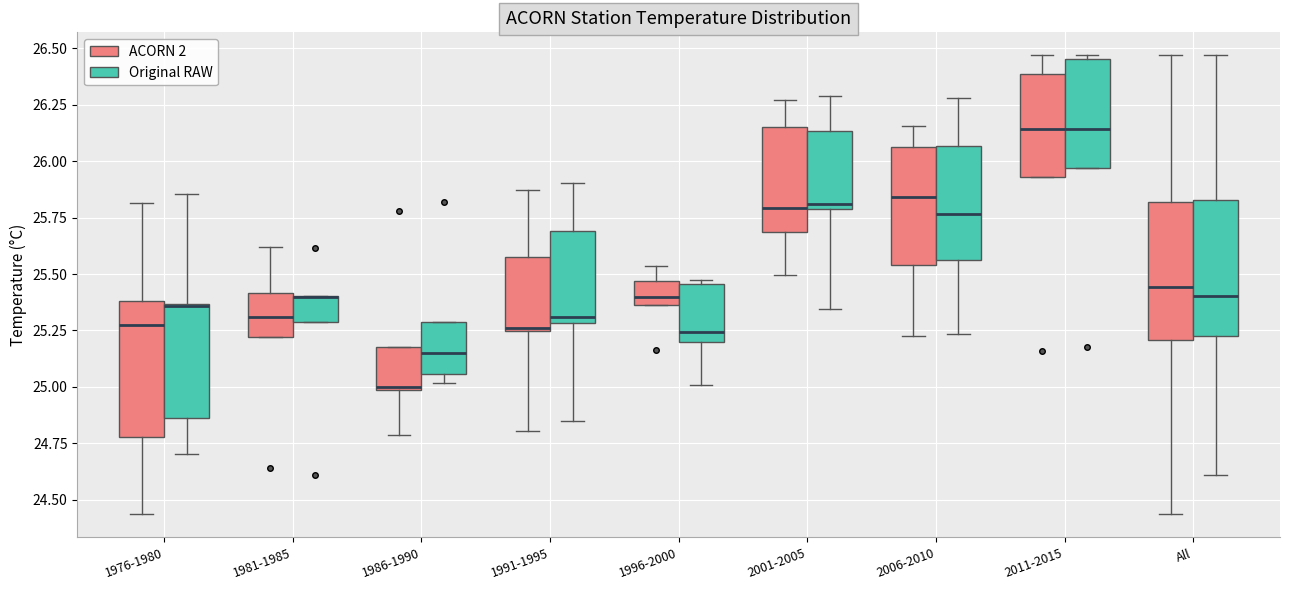

Where is the lower edge of the box for 1991-1995 (ACORN 2) on the y-axis? The values are not printed on the chart, so give them approximately, as read against the axis.

25.25